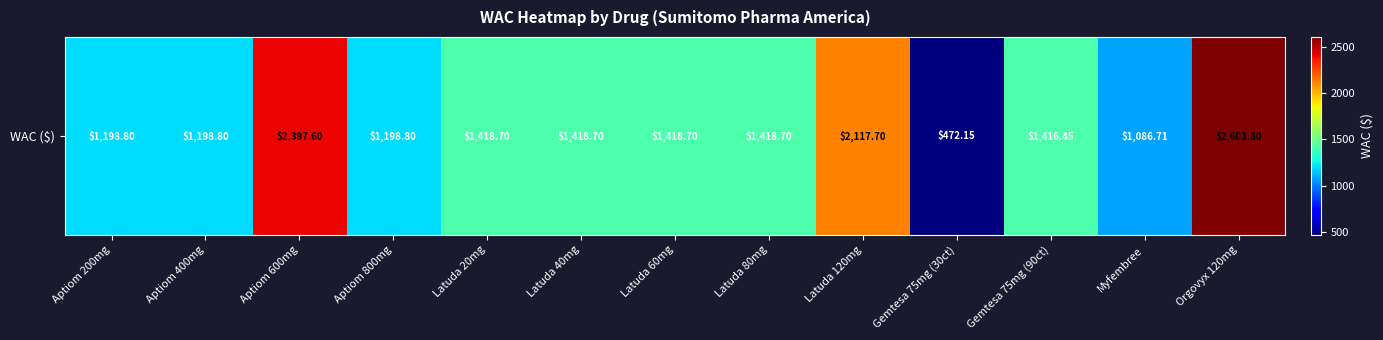

Is it true that the value at Latuda 80mg is 1418.7?

True